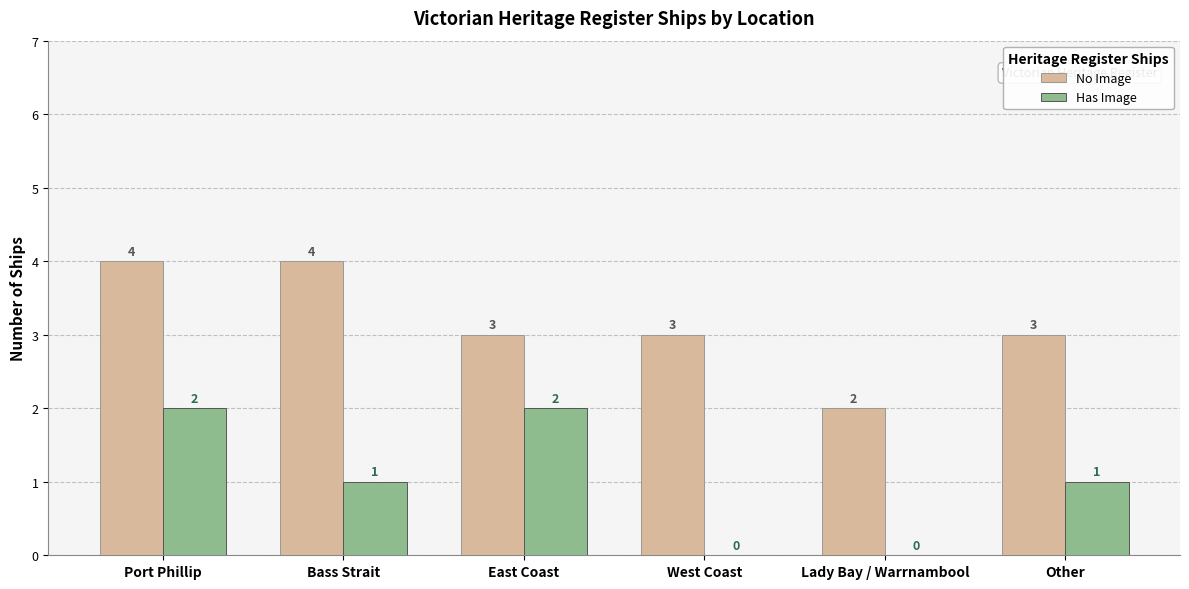

What is the total value across all series at Bass Strait?

5